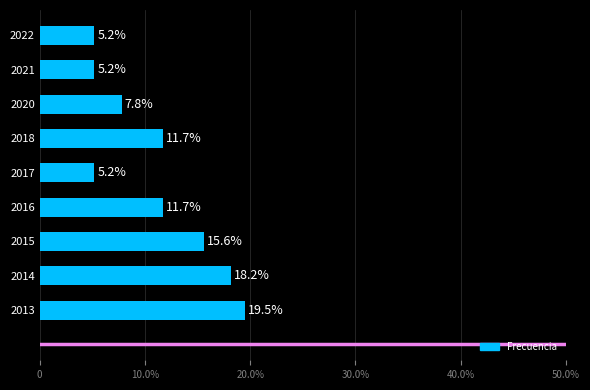

Does the chart contain any negative values?

No